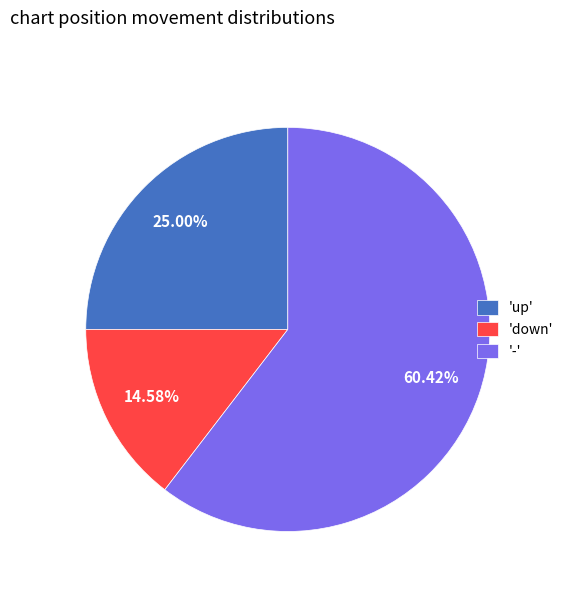

Which has a higher value, 'up' or '-'?

'-'